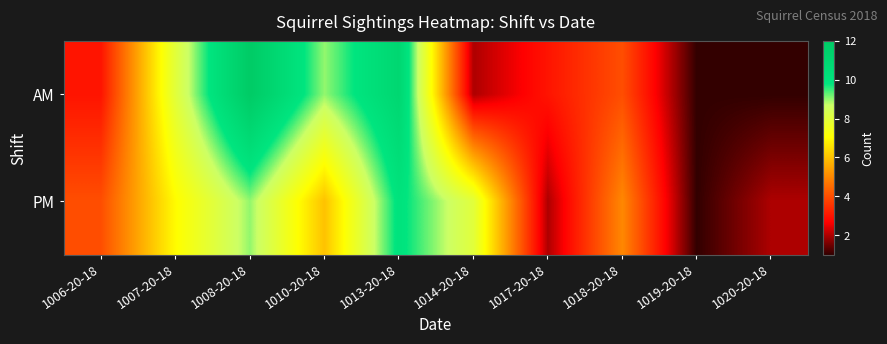

Reading left to right, list all the values displayed in this chart.

AM: 1006-20-18=3	1007-20-18=8	1008-20-18=12	1010-20-18=9	1013-20-18=11	1014-20-18=2	1017-20-18=3	1018-20-18=4	1019-20-18=1	1020-20-18=1
PM: 1006-20-18=4	1007-20-18=7	1008-20-18=9	1010-20-18=6	1013-20-18=10	1014-20-18=8	1017-20-18=2	1018-20-18=5	1019-20-18=1	1020-20-18=2